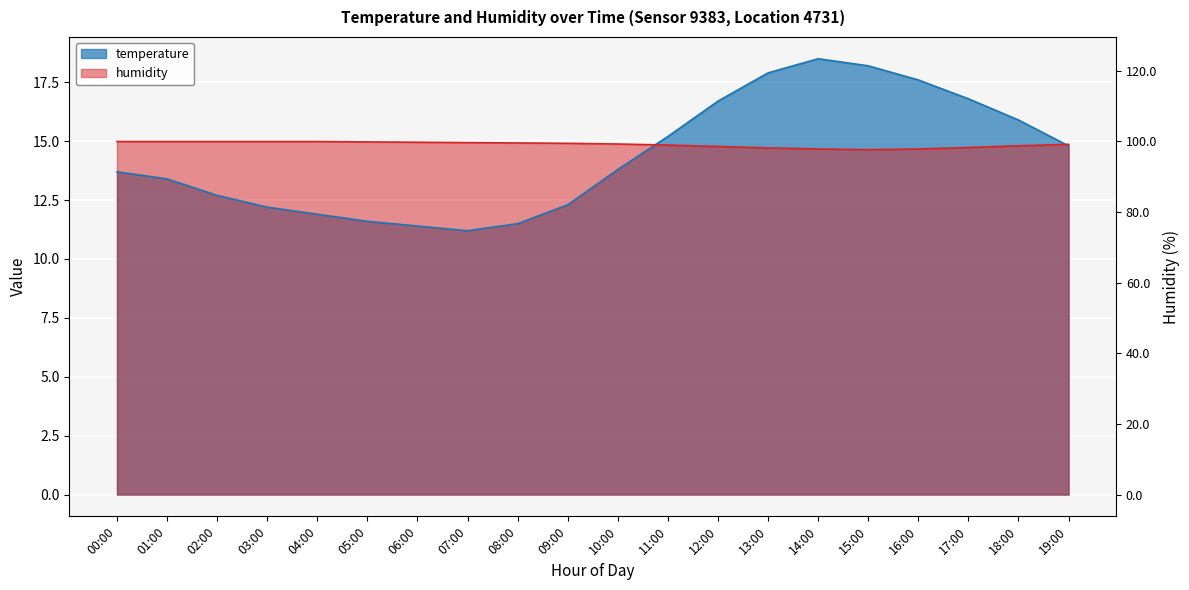

What is the average value of the temperature series?

14.4